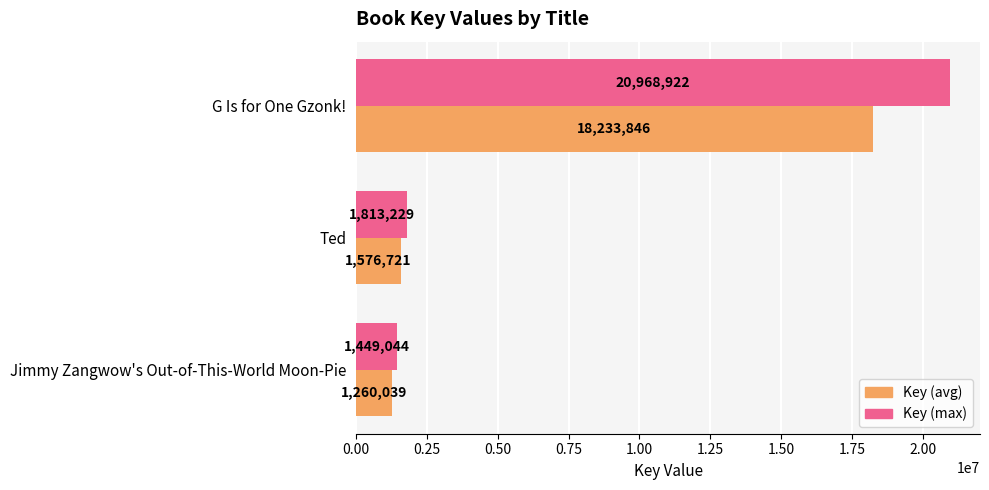

The value of Key (max) at Ted is 1813229.1. True or false?

True